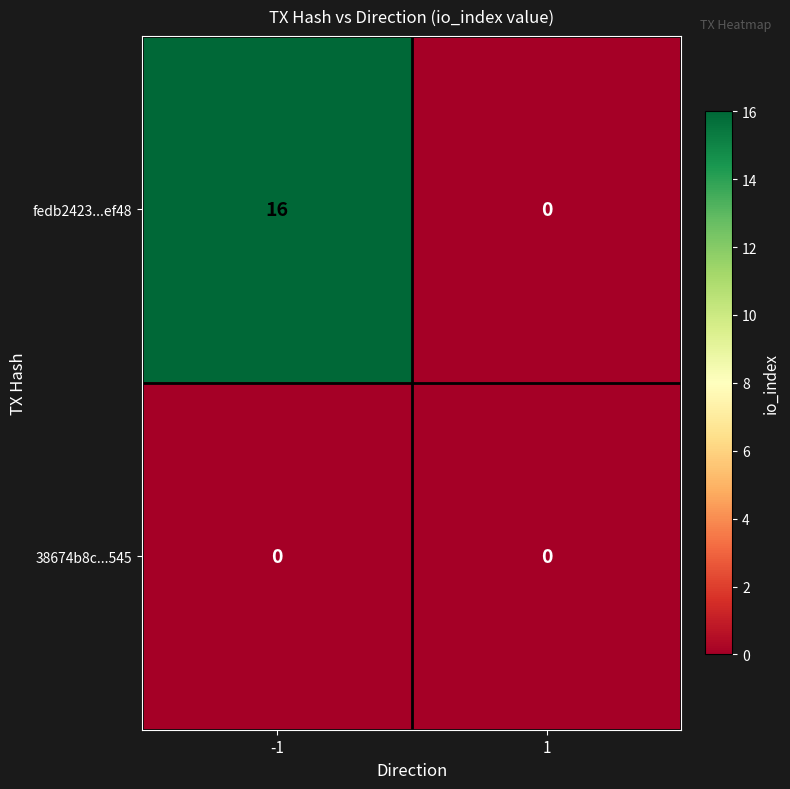

Reading left to right, what are all the values shown in this chart?

fedb2423...ef48: 16	0
38674b8c...545: 0	0